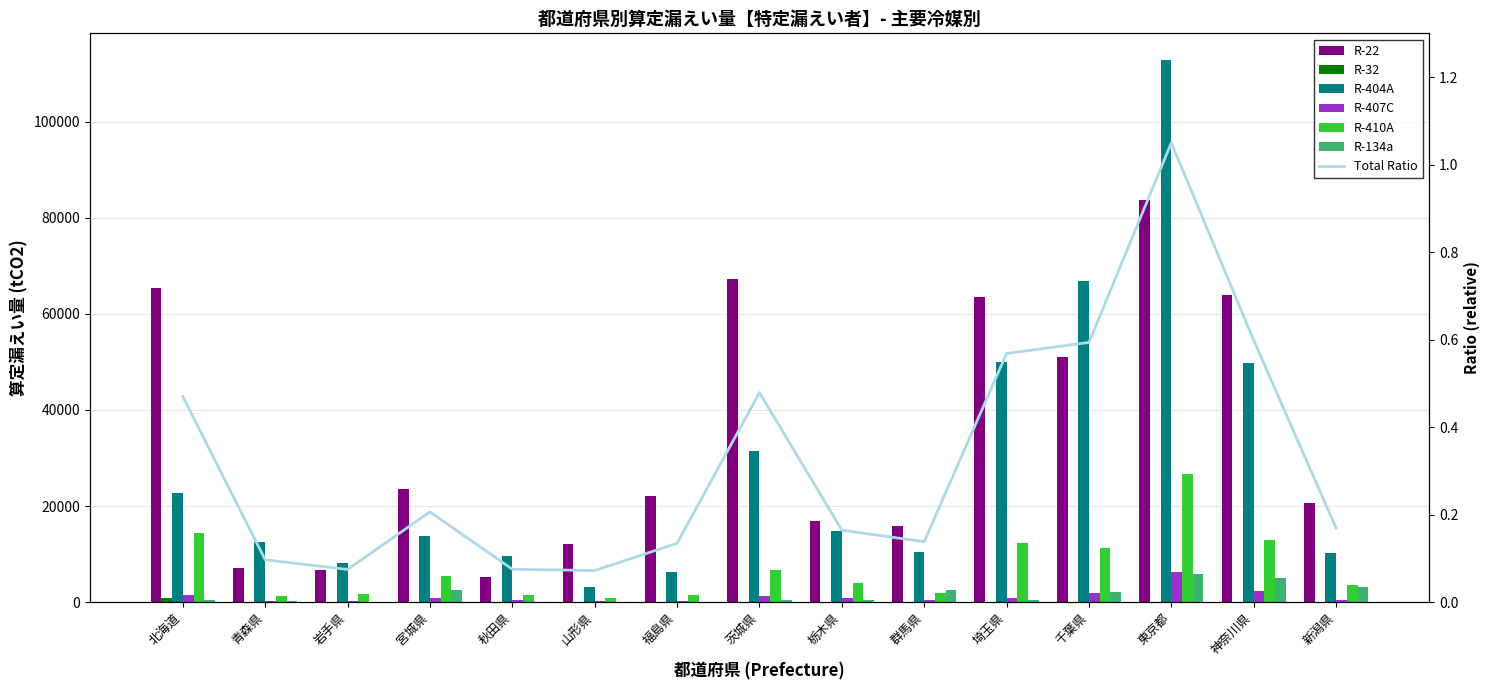

What value does the R-404A series have at 北海道?

22709